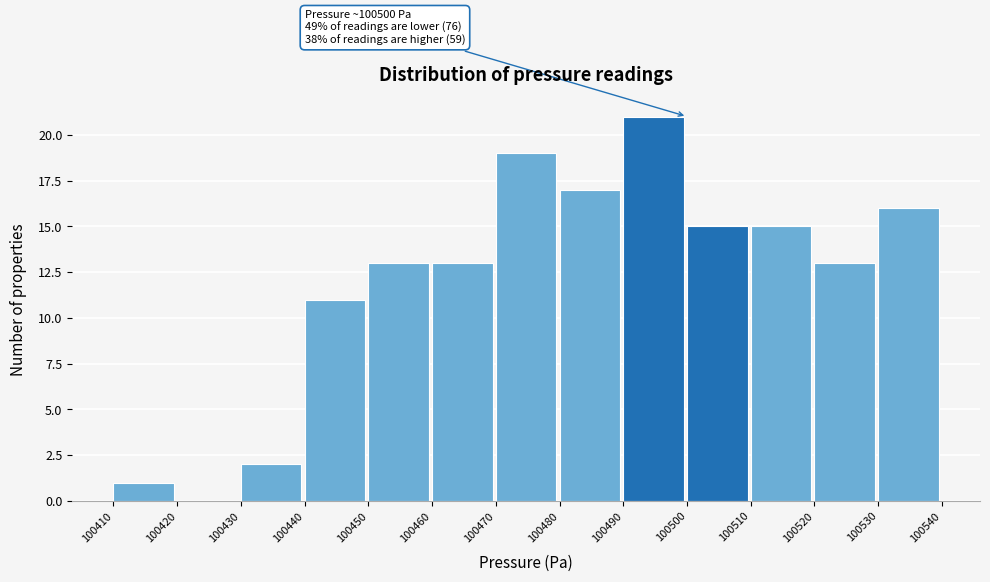

Over which range of the x-axis is the bar tallest?

100490 to 100500